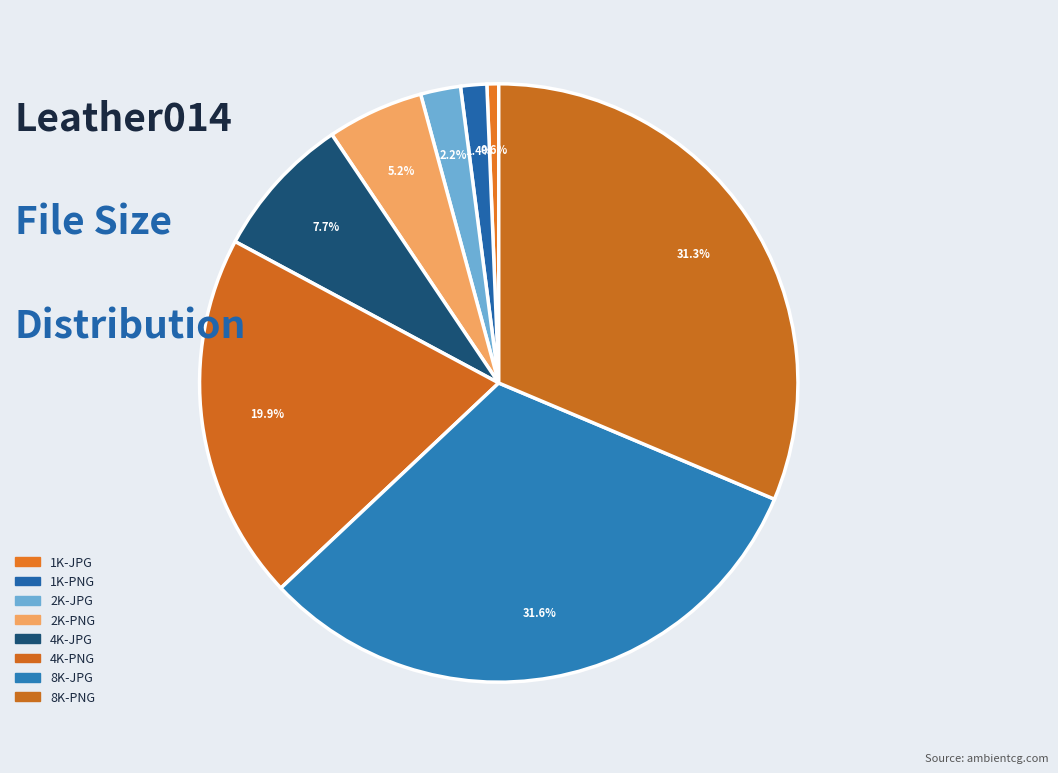

Is it true that 1K-PNG is 1% of the pie?

True